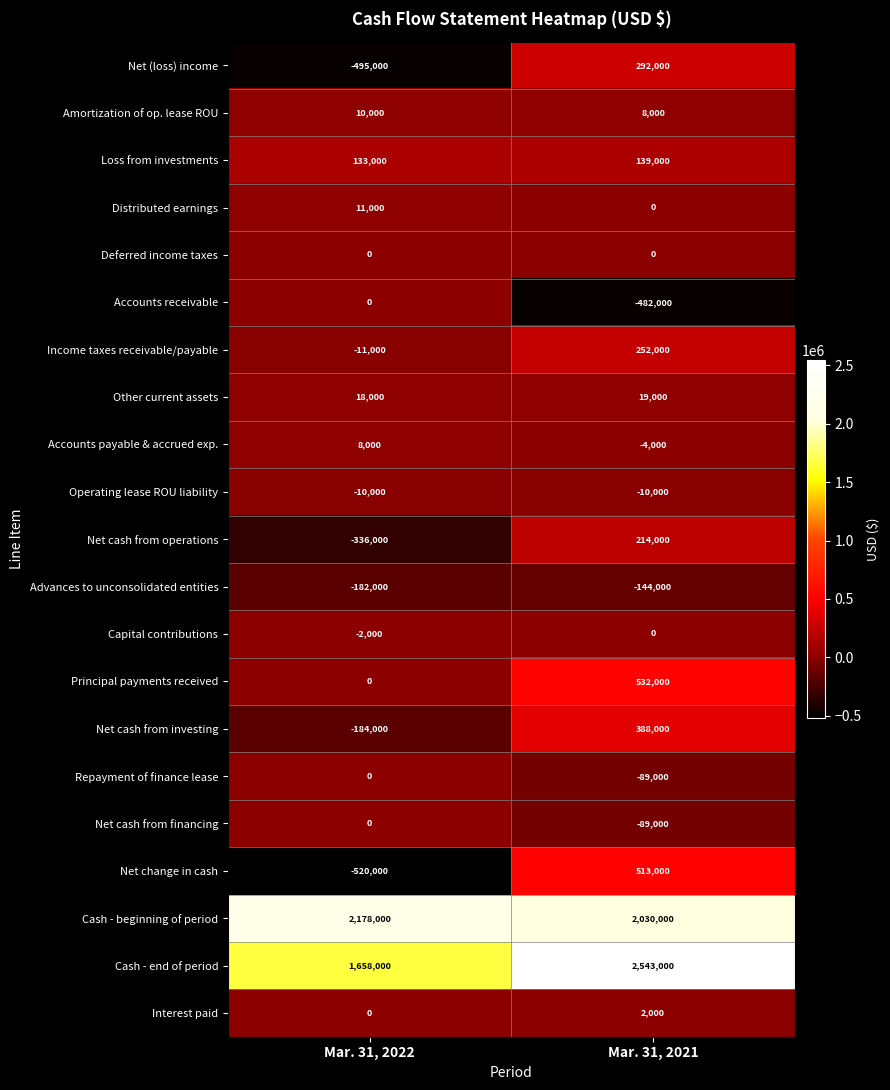

At which label is Accounts receivable closest to -241000?

Mar. 31, 2022